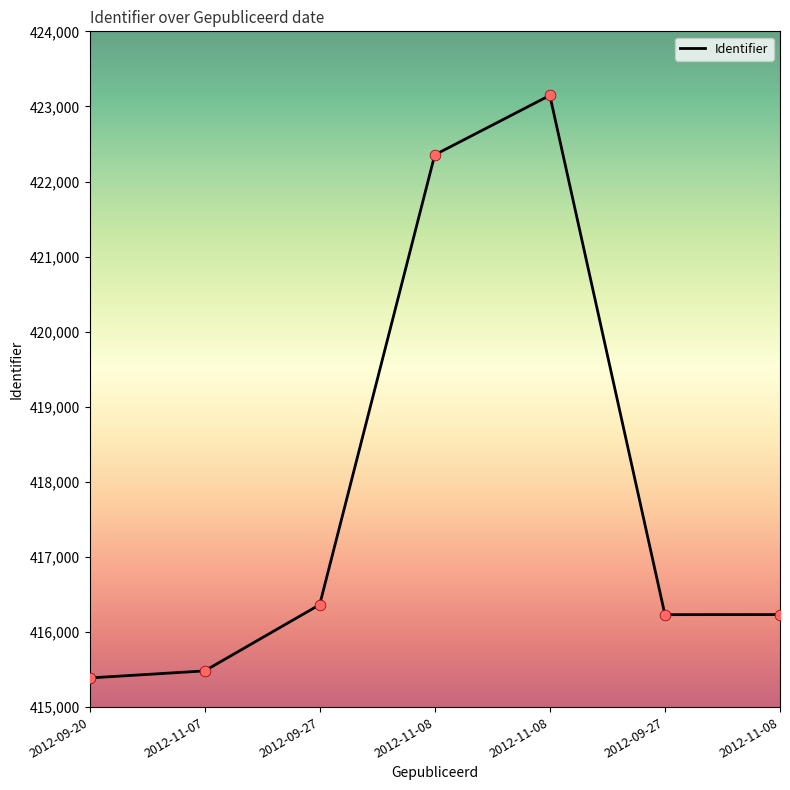

What is the change in value from 2012-09-27 to 2012-09-27?

-133